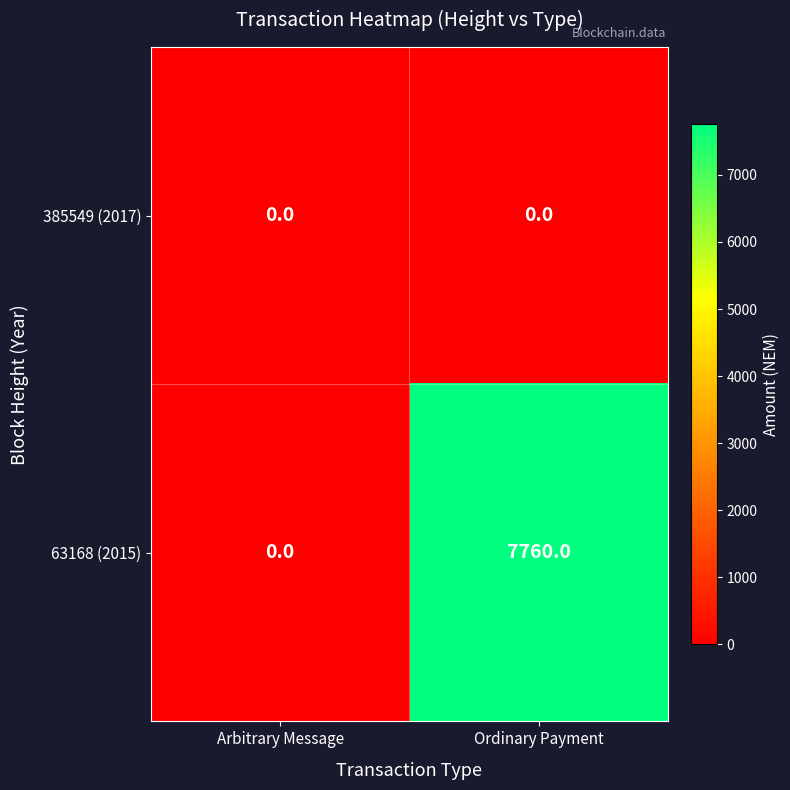

The 63168 (2015) series shows 10749 at Ordinary Payment. True or false?

False